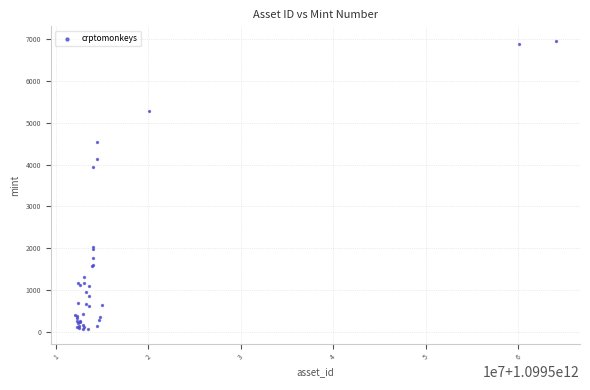

What Y value in the scatter plot is closest to 3513?

3937